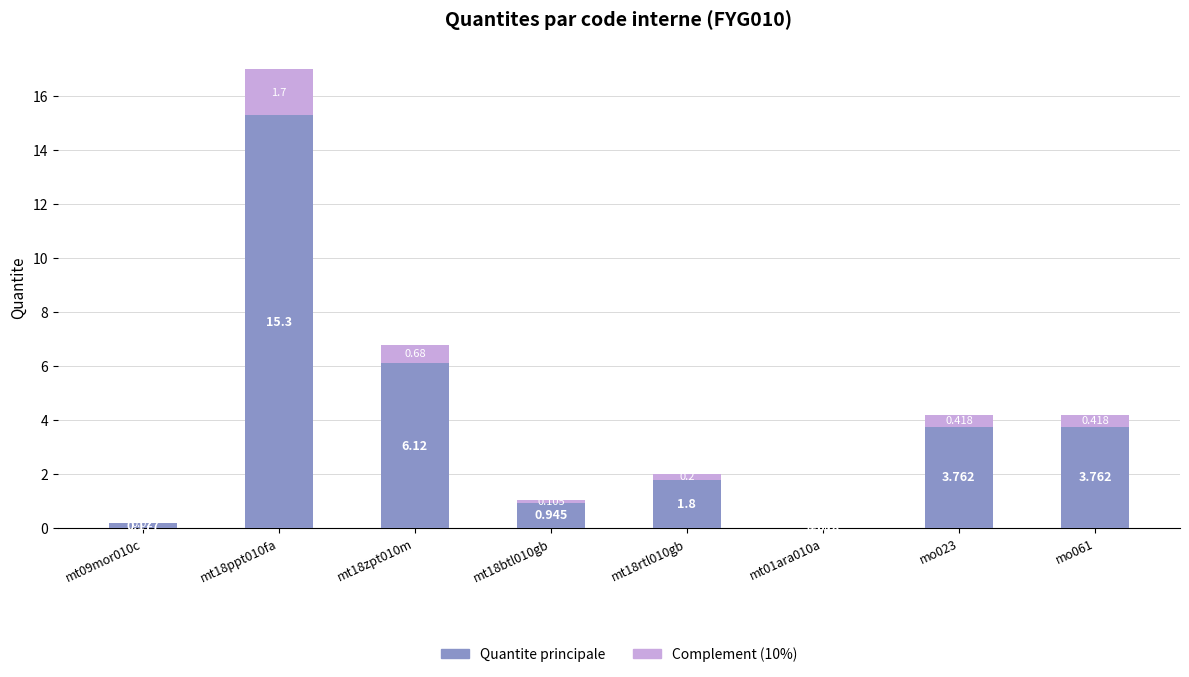

List the series in order of their overall mean, highest first.

Quantite principale, Complement (10%)